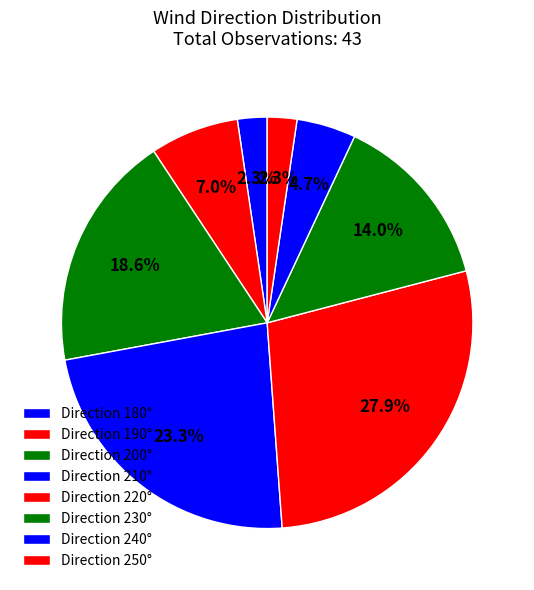

How many segments does this pie chart have?

8